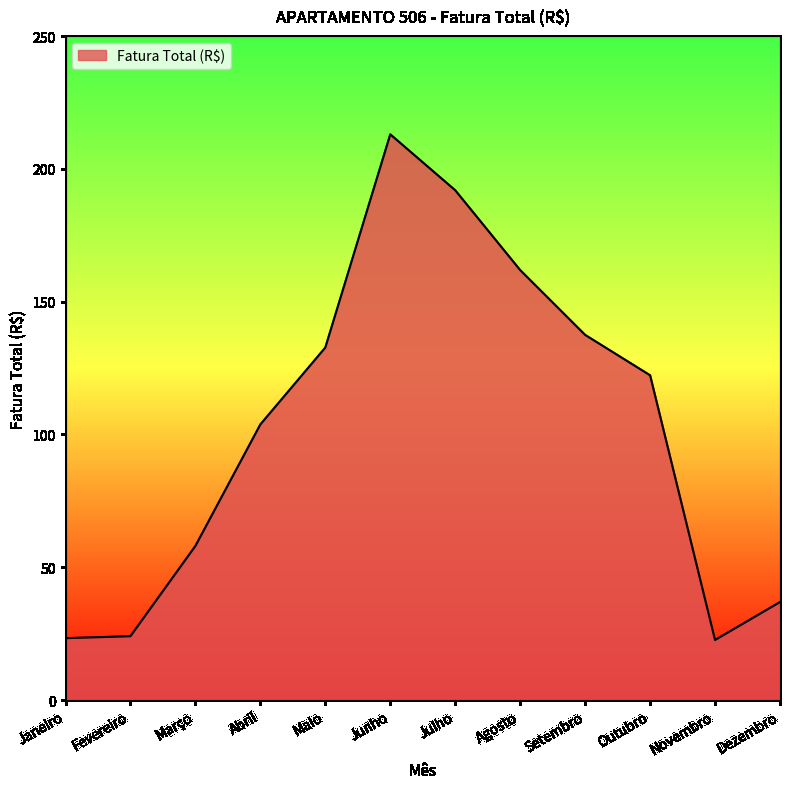

What is the difference between the second highest and second lowest values?

168.6